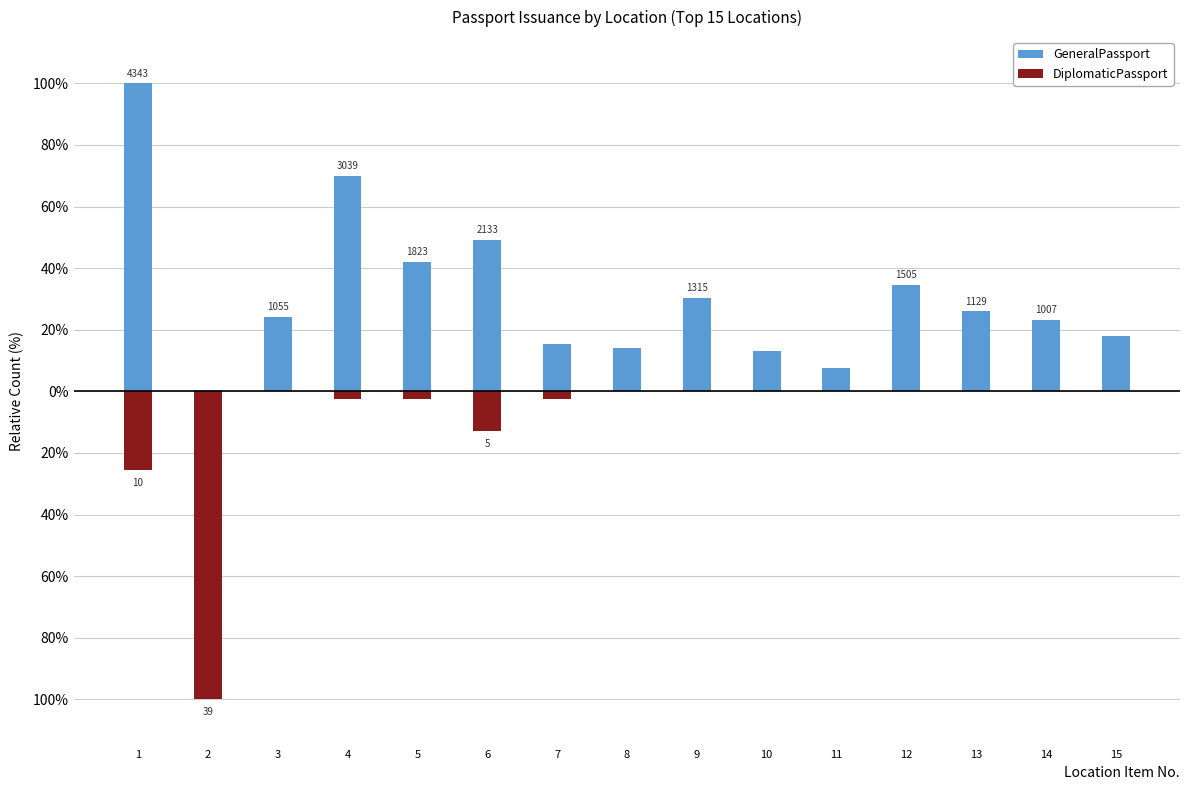

True or false: GeneralPassport has a value of 0.6 at 2.

False